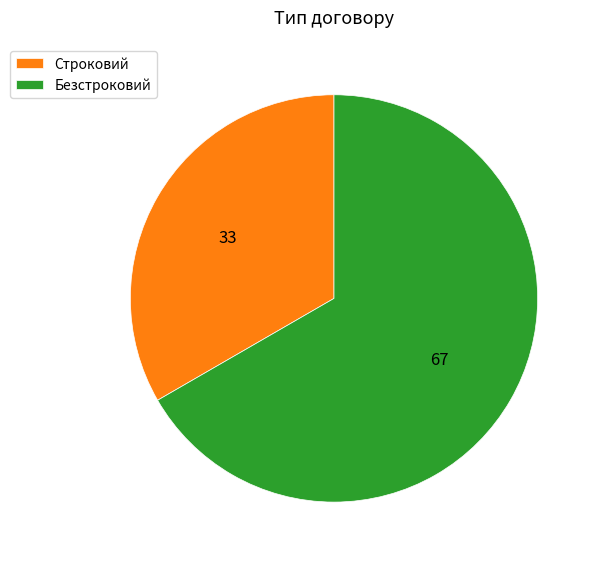

Is the sum of Строковий and Безстроковий greater than half?

Yes